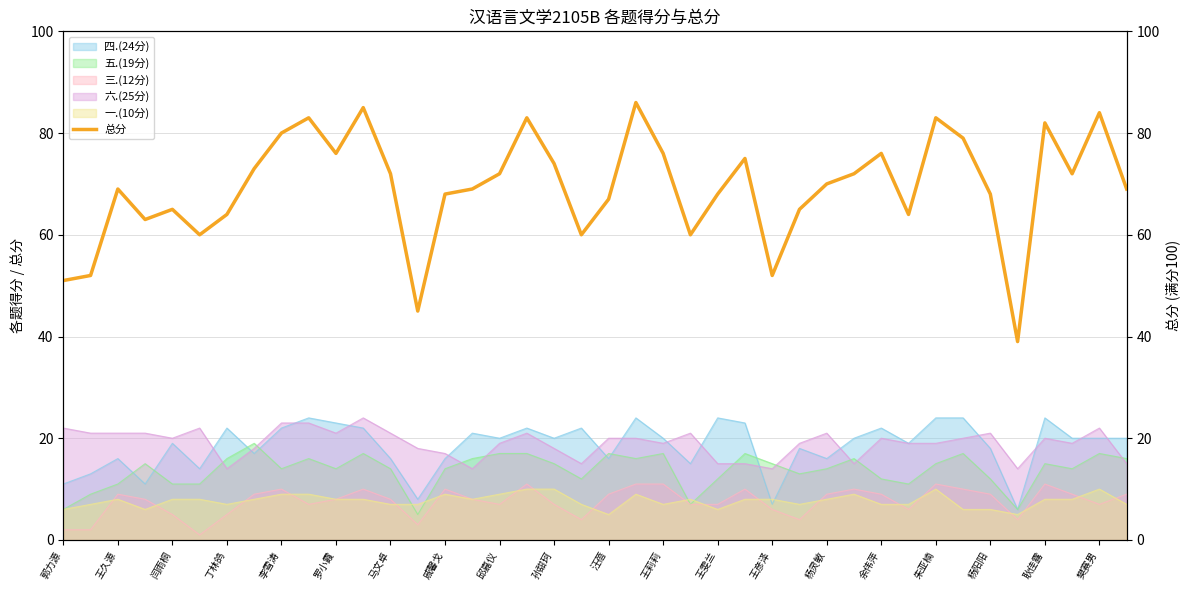

True or false: 六.(25分) and 总分 cross at least once.

False